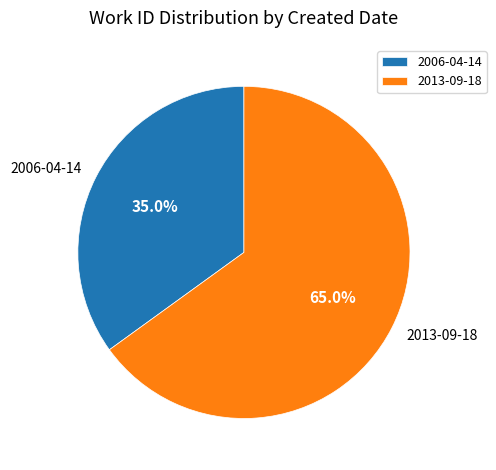

To the nearest percent, what percentage of the pie is 2006-04-14?

35%